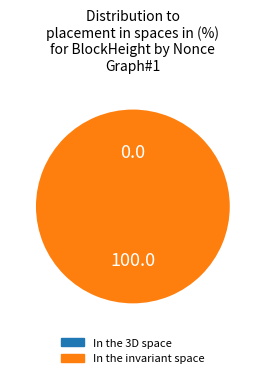

Count the number of slices in the pie.

2